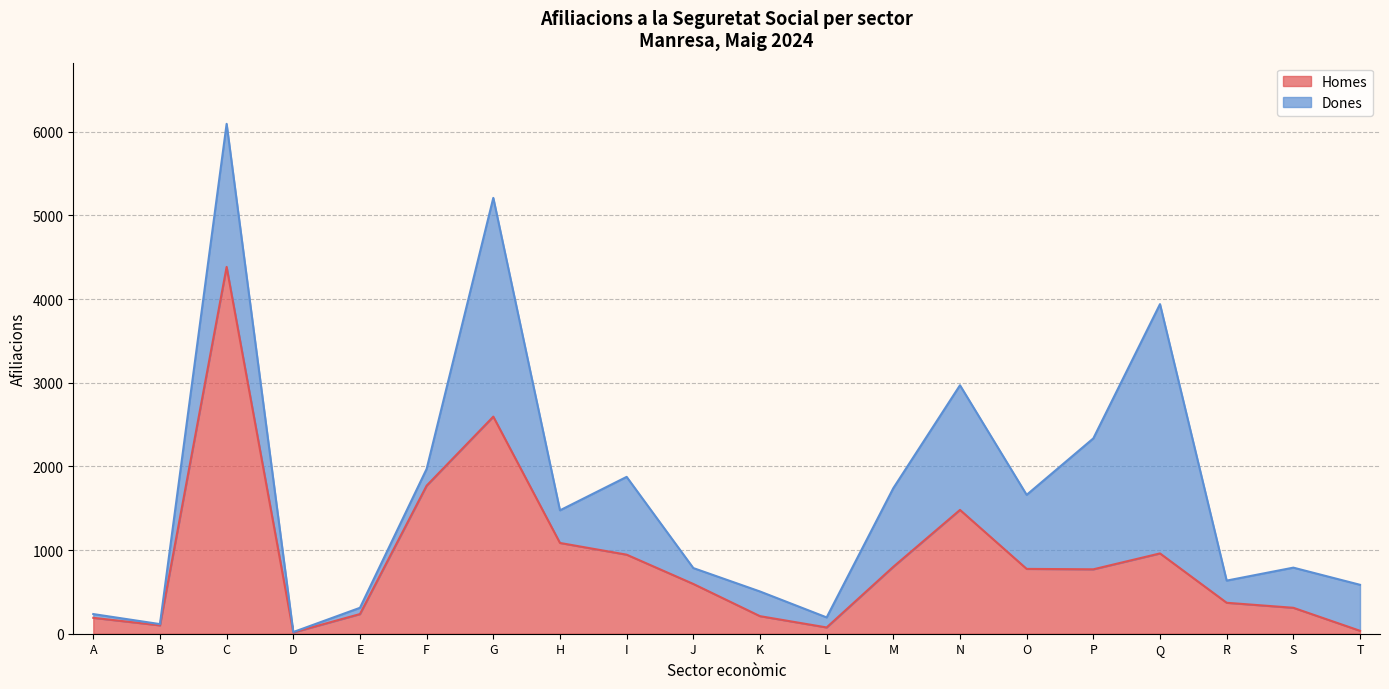

What is the difference between the second highest and minimum values?

2580